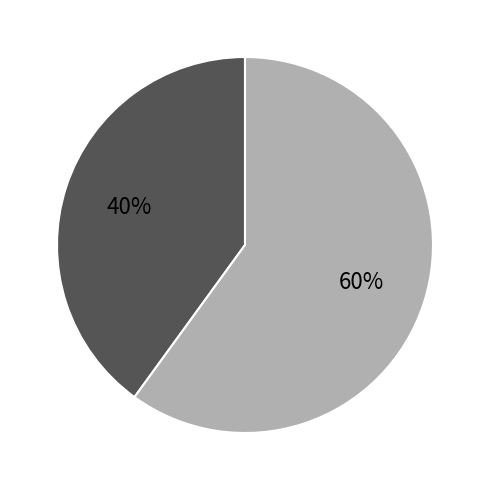

Does any single category account for the majority?

Yes